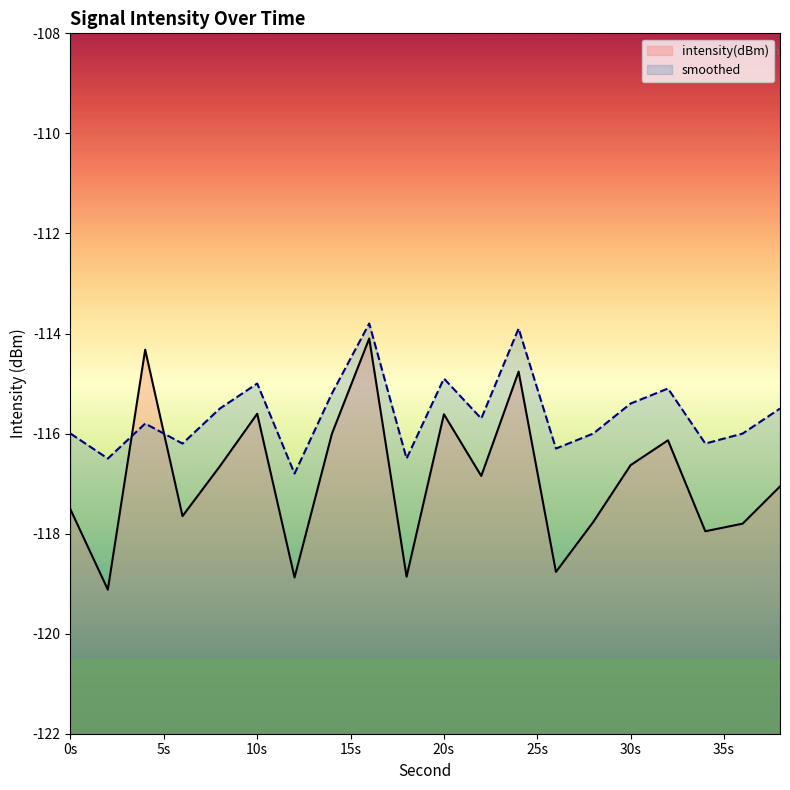

What is the maximum value shown in the chart?

-113.8